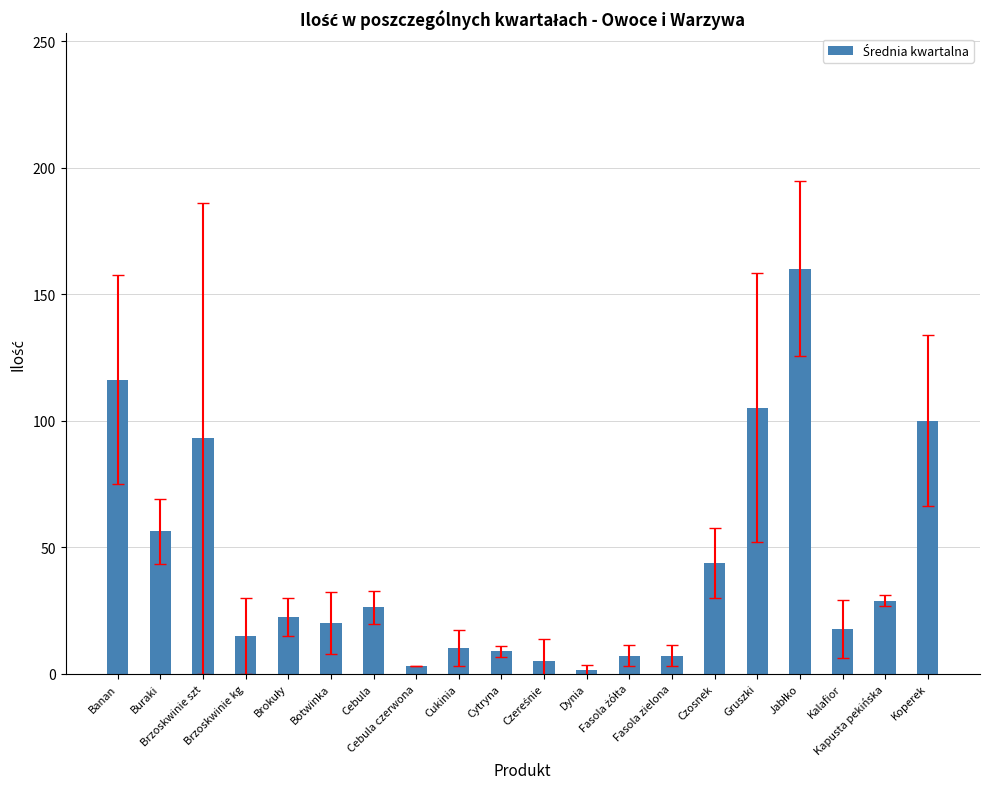

What is the average value?

42.3